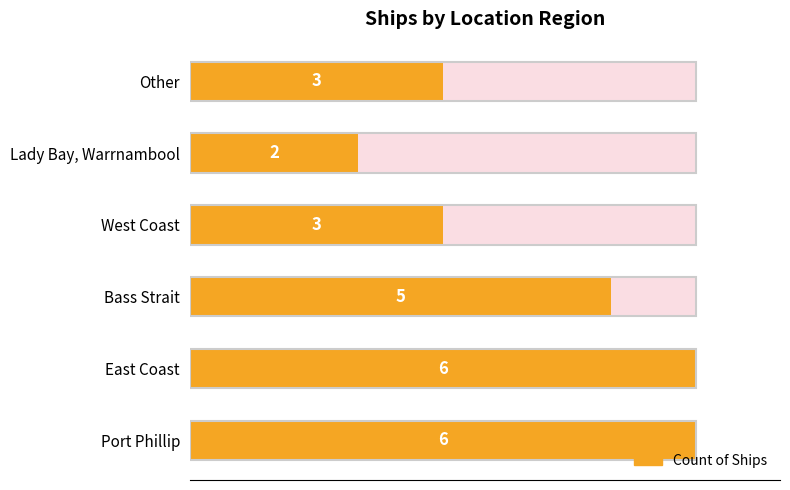

What is the smallest value displayed?

2